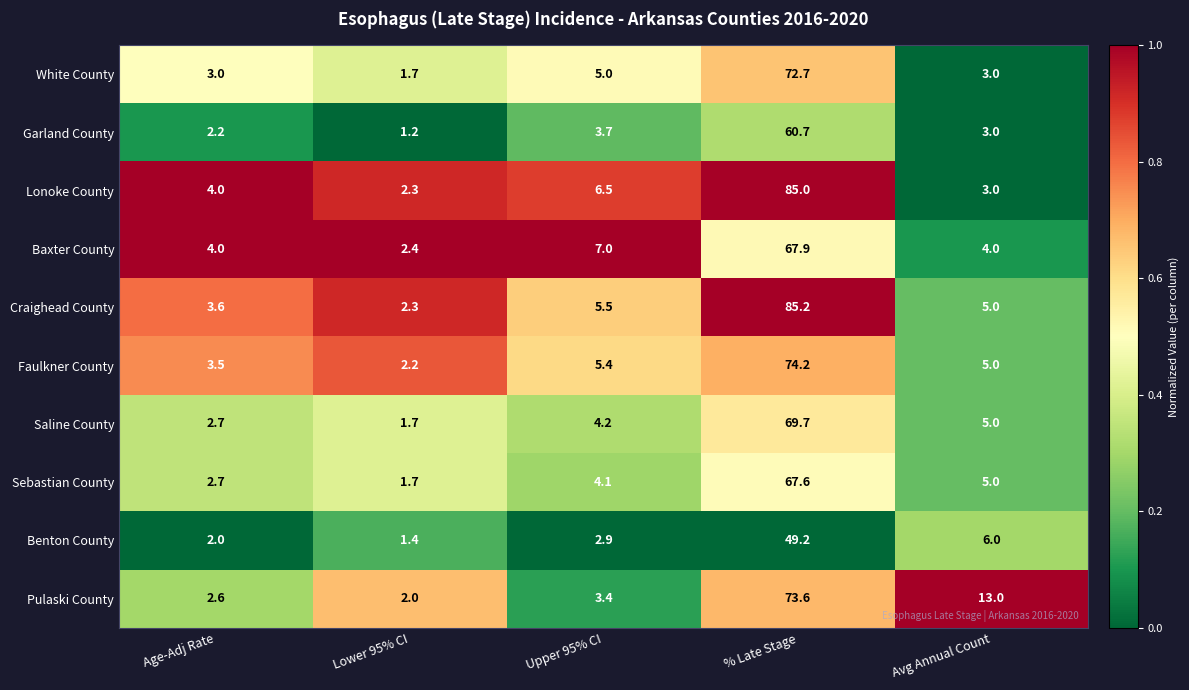

At which label is Lonoke County closest to 43?

Upper 95% CI